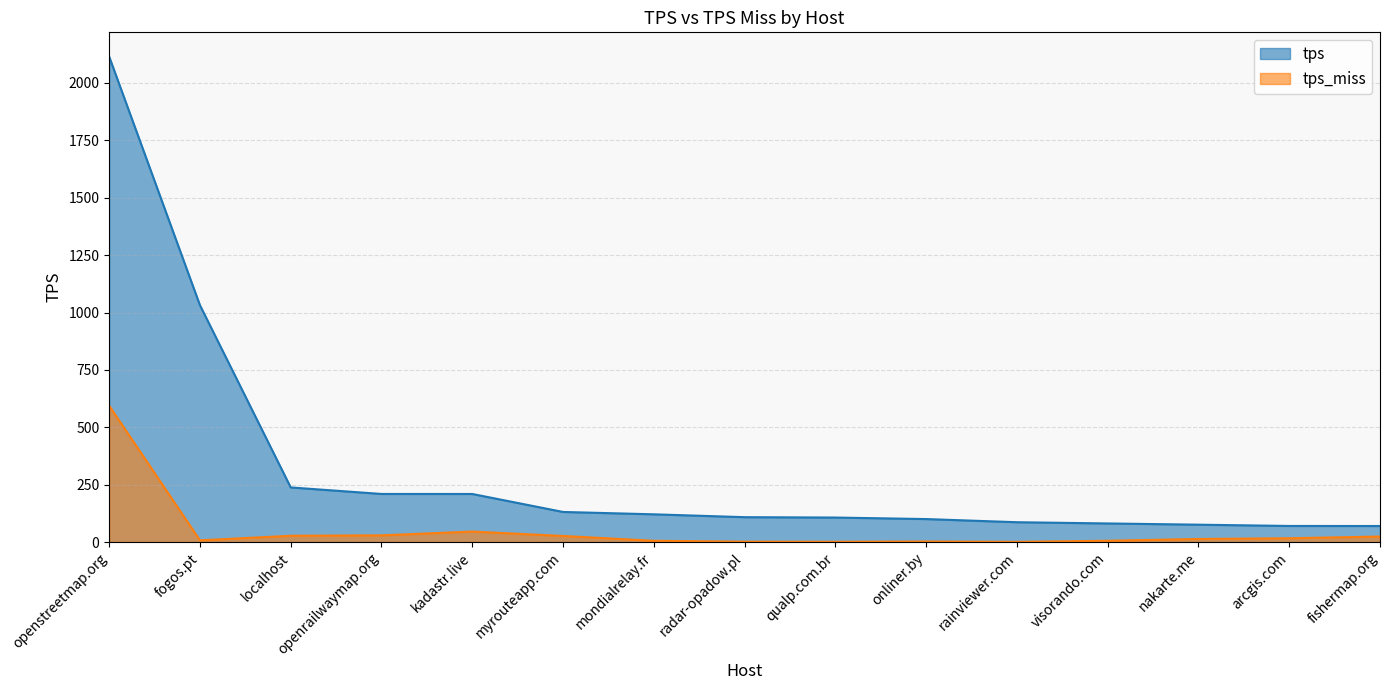

True or false: tps and tps_miss intersect in this chart.

False